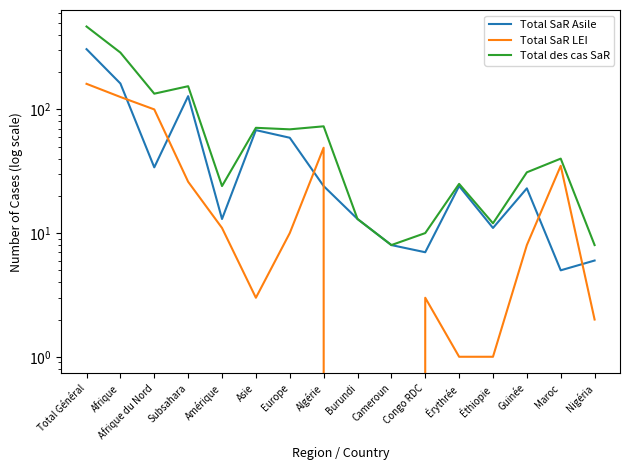

How many interior local valleys does the Total des cas SaR series have?

5